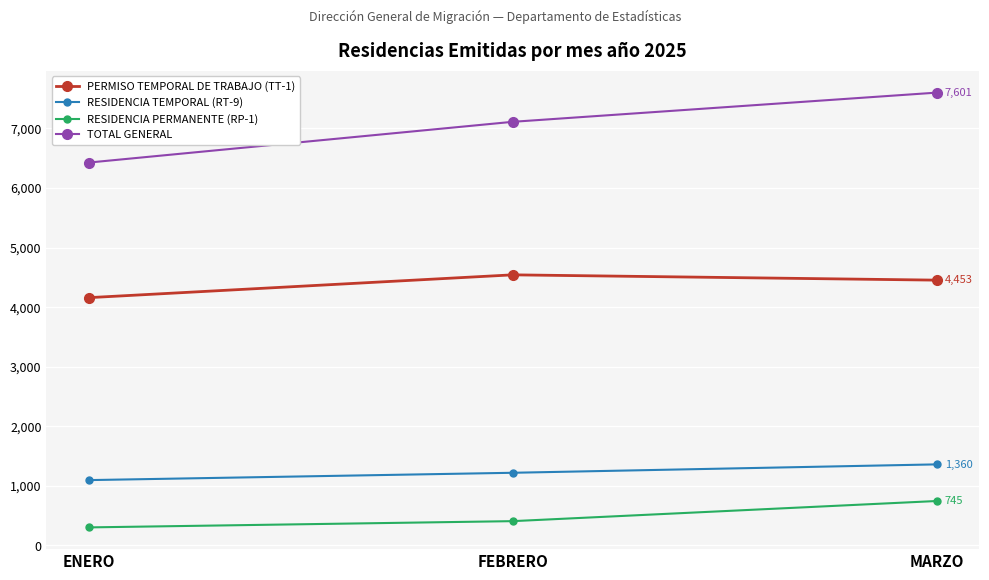

What is the smallest value displayed?

302